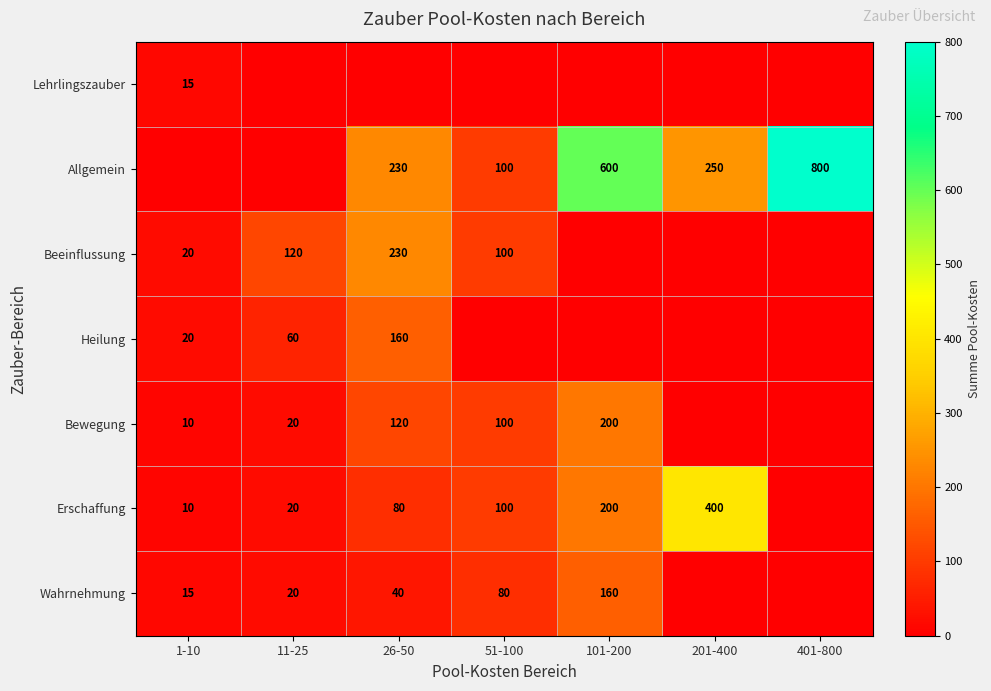

What is the difference between the Allgemein values at 401-800 and 201-400?

550